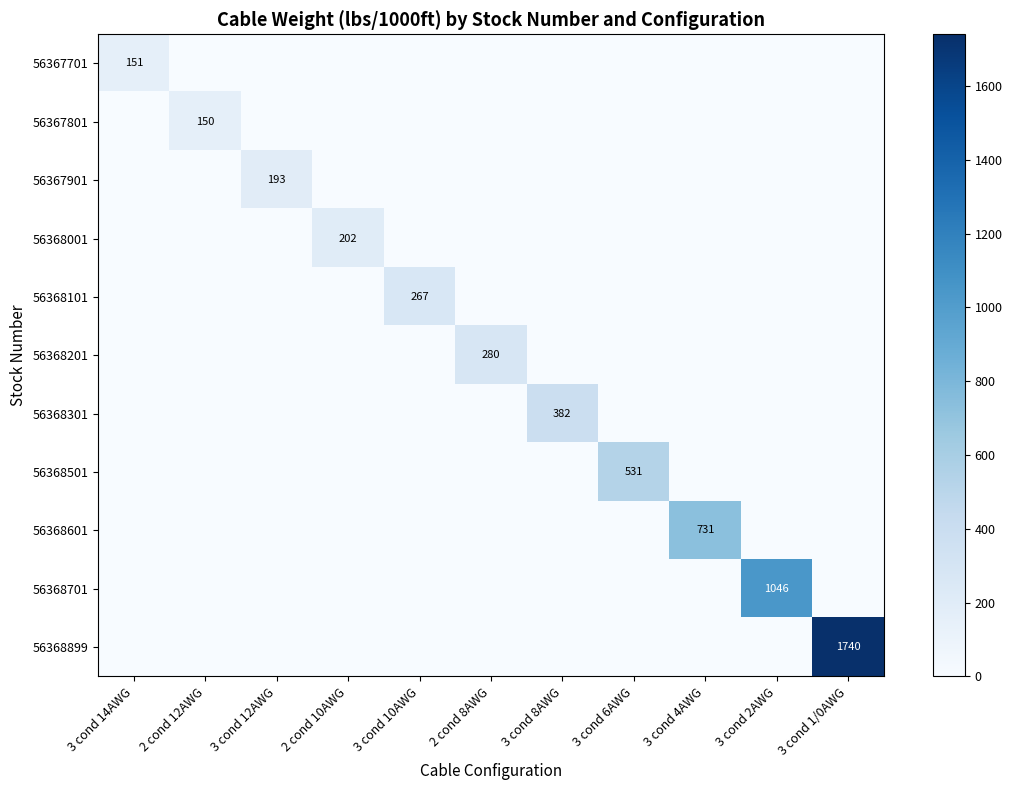

How many data points does each series have?

11